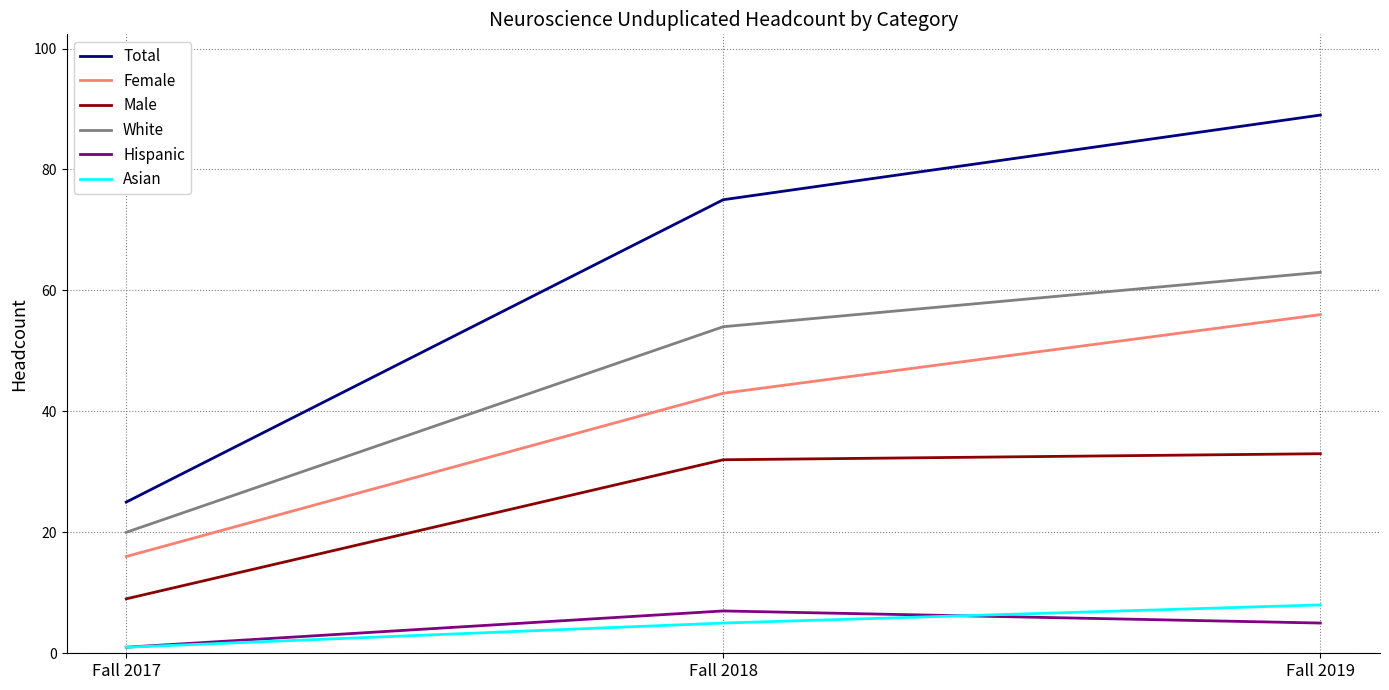

Reading left to right, transcribe all the data shown in this chart.

Total: 25	75	89
Female: 16	43	56
Male: 9	32	33
White: 20	54	63
Hispanic: 1	7	5
Asian: 1	5	8